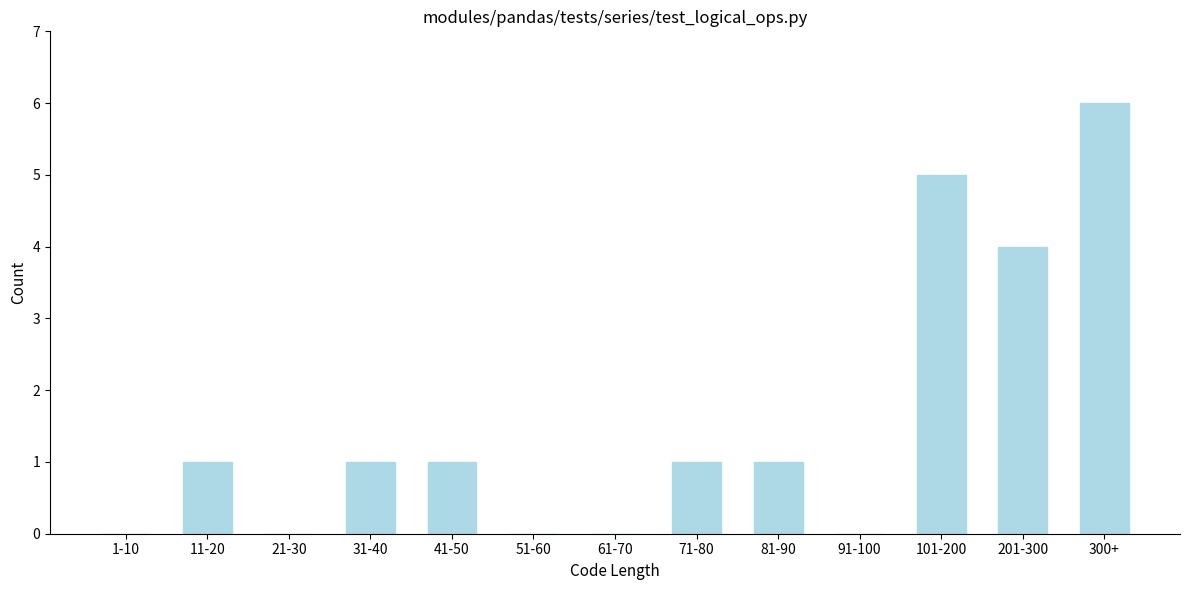

Reading left to right, list all the values displayed in this chart.

1-10=0	11-20=1	21-30=0	31-40=1	41-50=1	51-60=0	61-70=0	71-80=1	81-90=1	91-100=0	101-200=5	201-300=4	300+=6